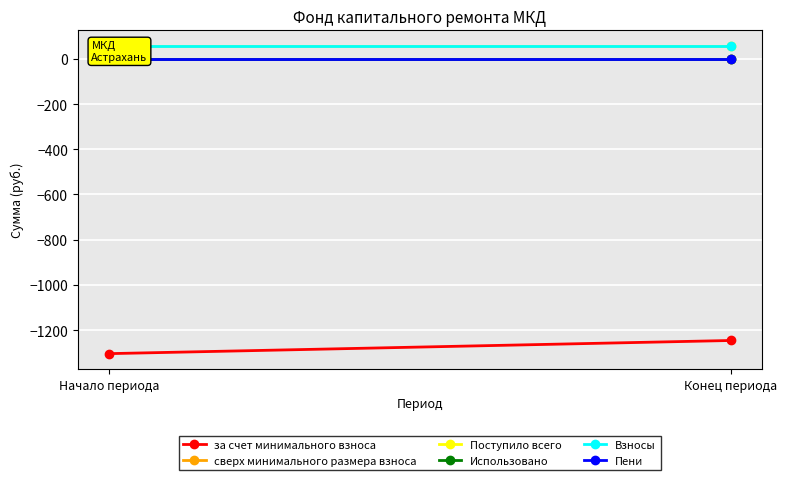

Count the number of categories in the chart.

2